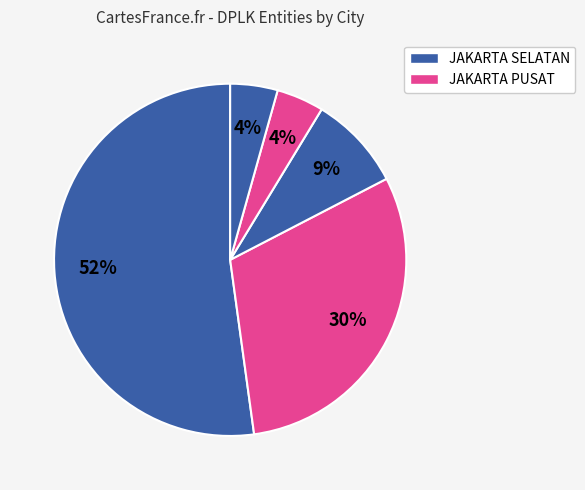

Count the number of slices in the pie.

5